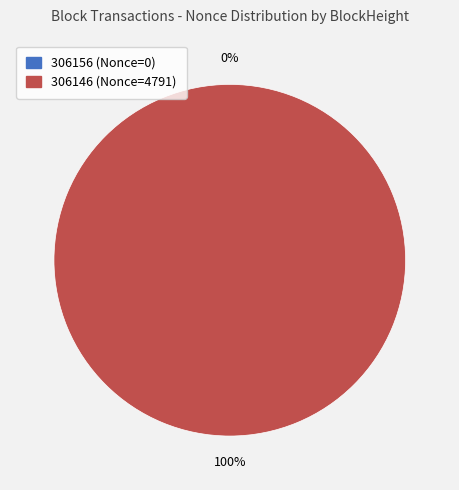

Count the number of slices in the pie.

2